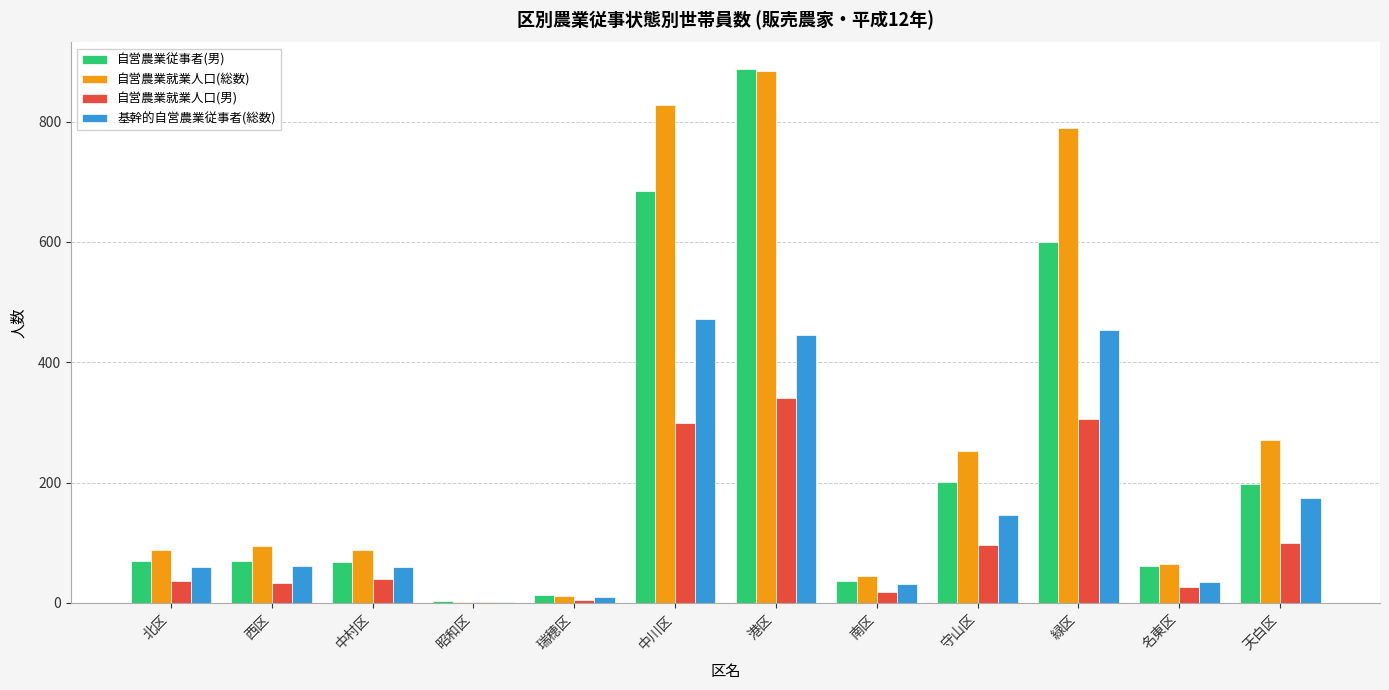

At which category is the sum across all series the highest?

港区